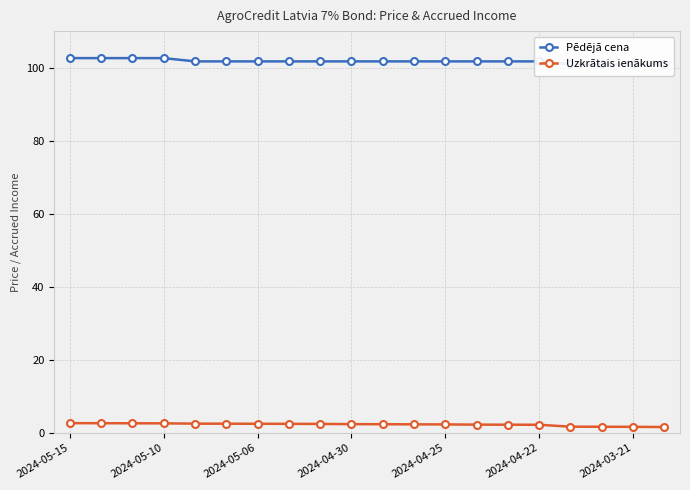

The Uzkrātais ienākums series shows 2.2 at 2024-04-22. True or false?

True